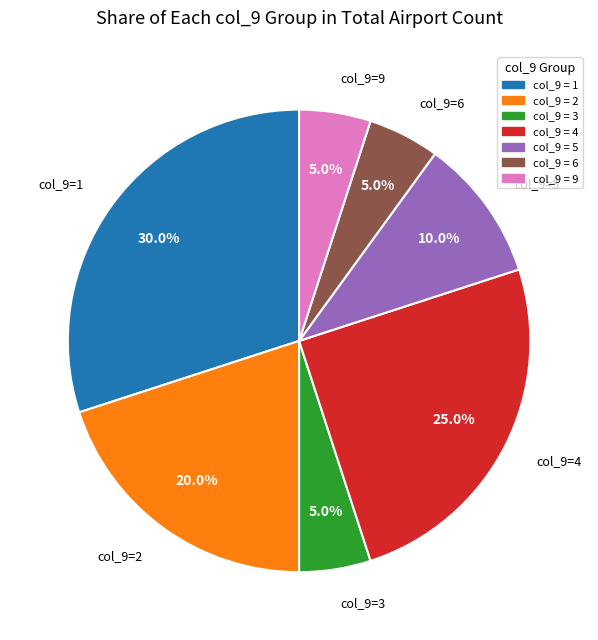

Does any single category account for the majority?

No